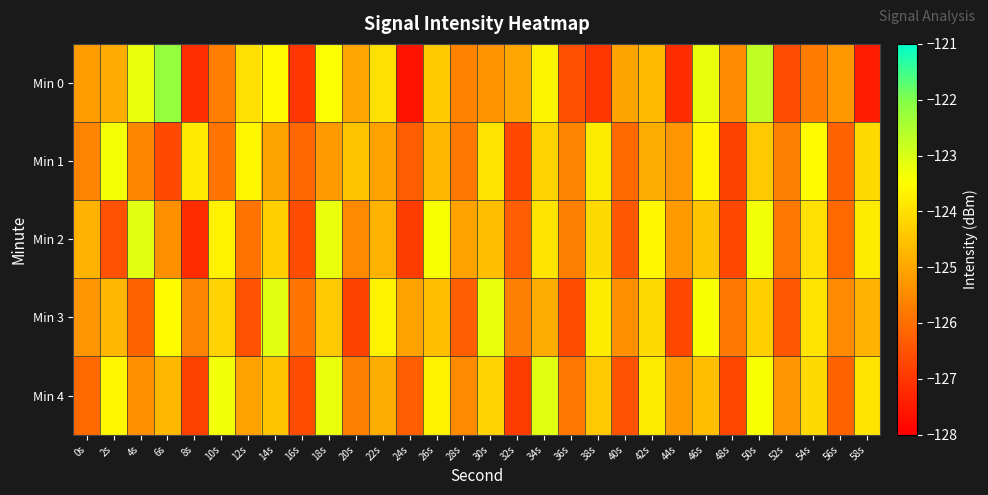

List the series in order of their peak value, highest first.

Min 0, Min 2, Min 3, Min 4, Min 1